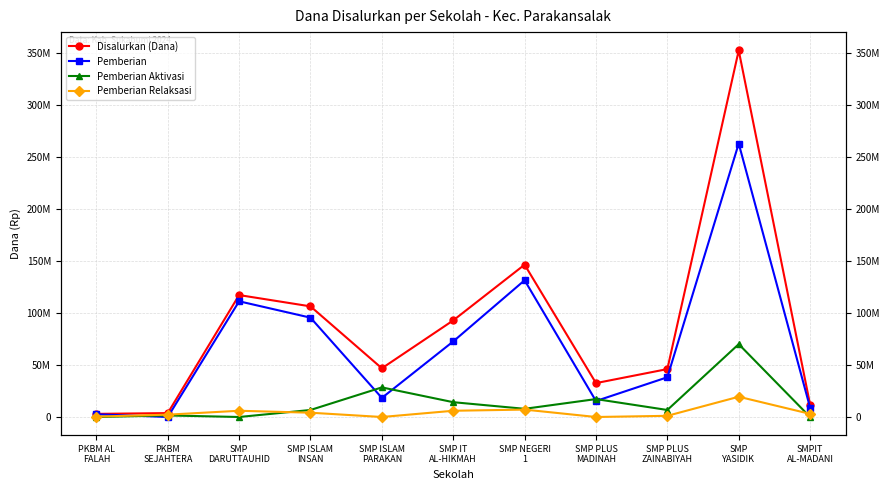

Where is Disalurkan (Dana) nearest to the value 177937500?

SMP NEGERI
1